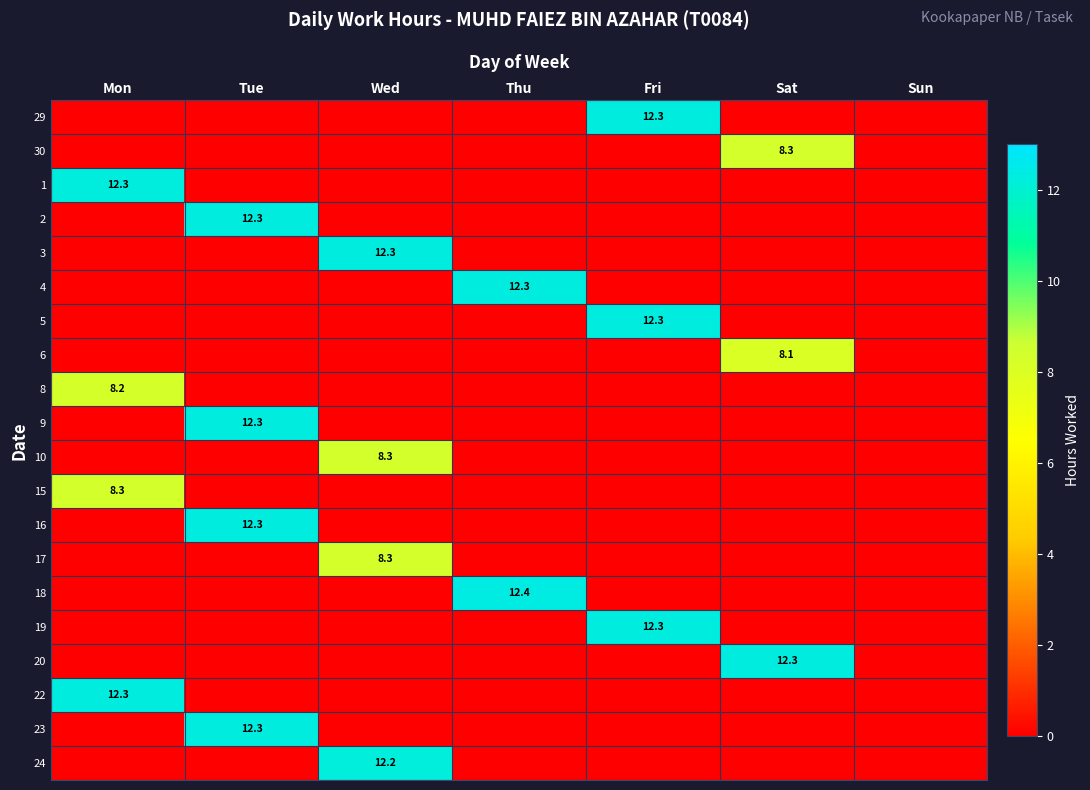

The value of 24 at Wed is 12.2. True or false?

True